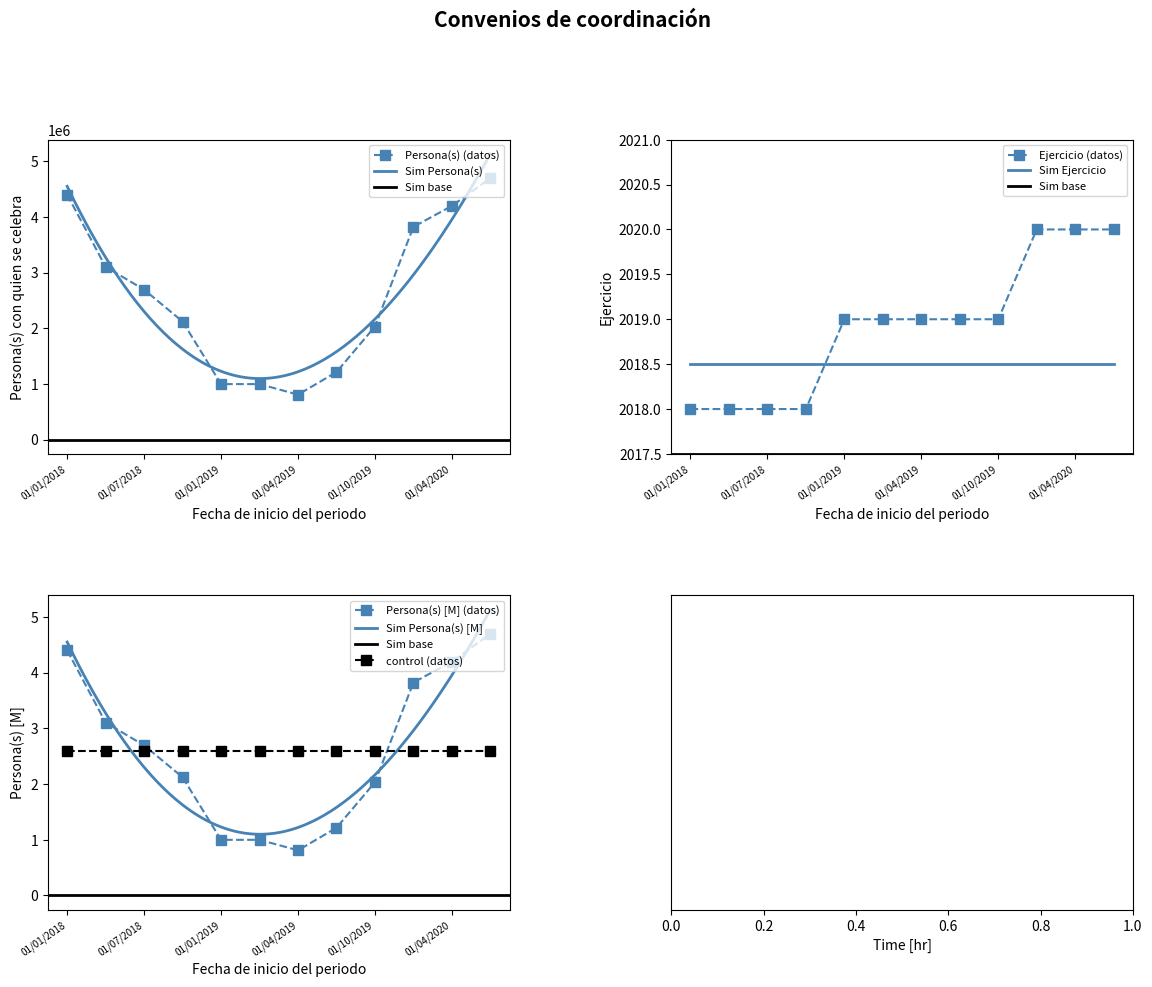

What is the greatest value displayed?

4695514